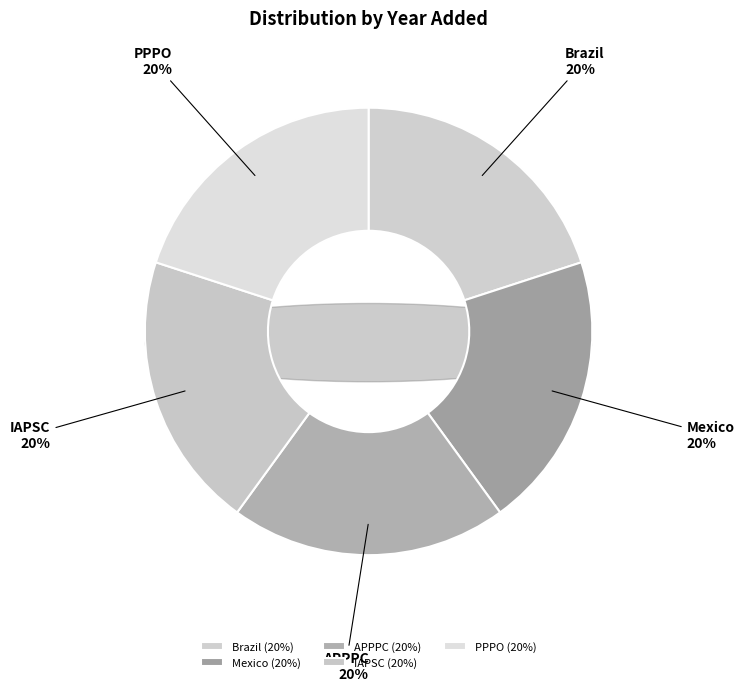

The PPPO slice represents 20% of the pie. True or false?

True